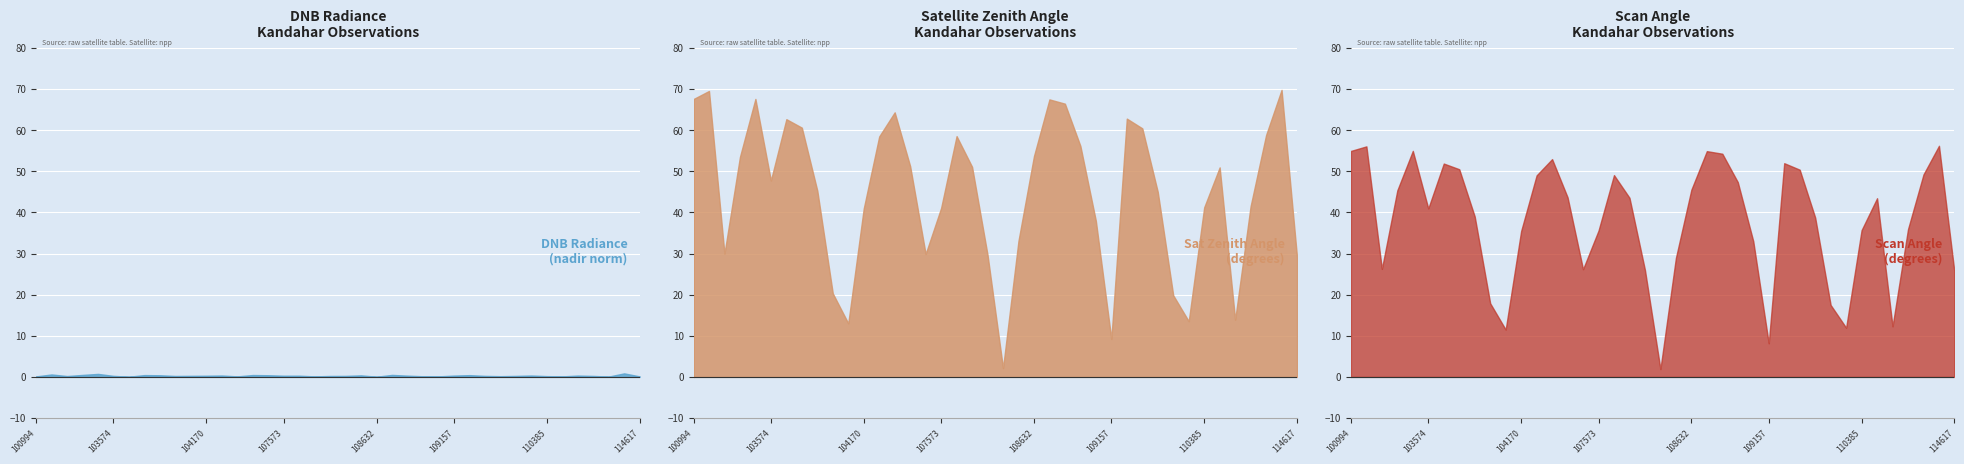

True or false: dnbrad and satz cross at least once.

False